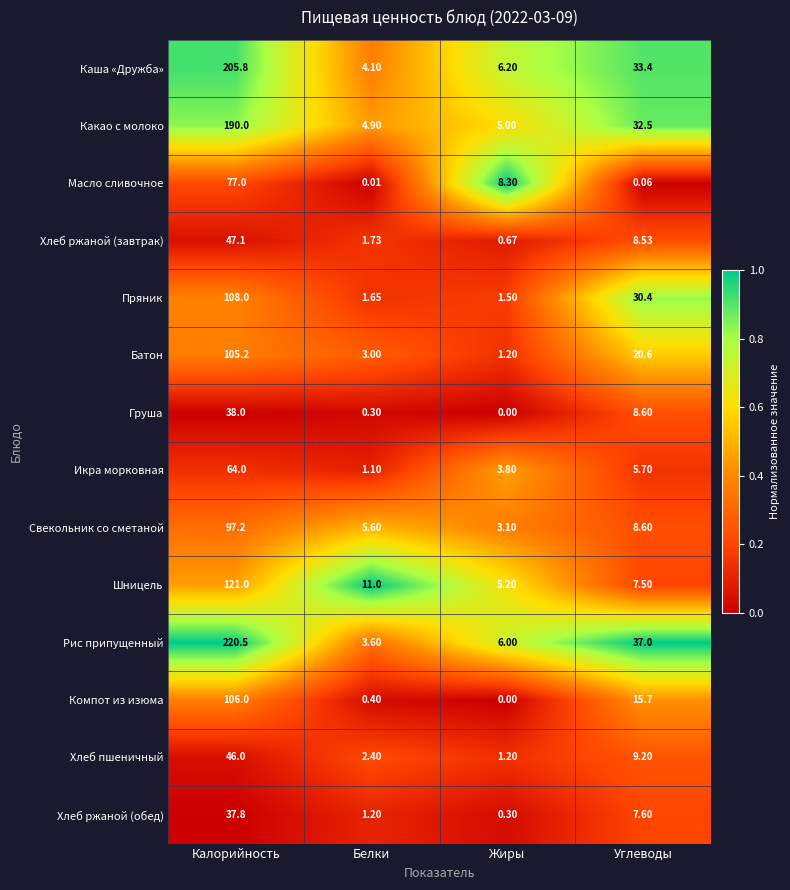

Where does the Хлеб ржаной (обед) series first go above 7?

Калорийность